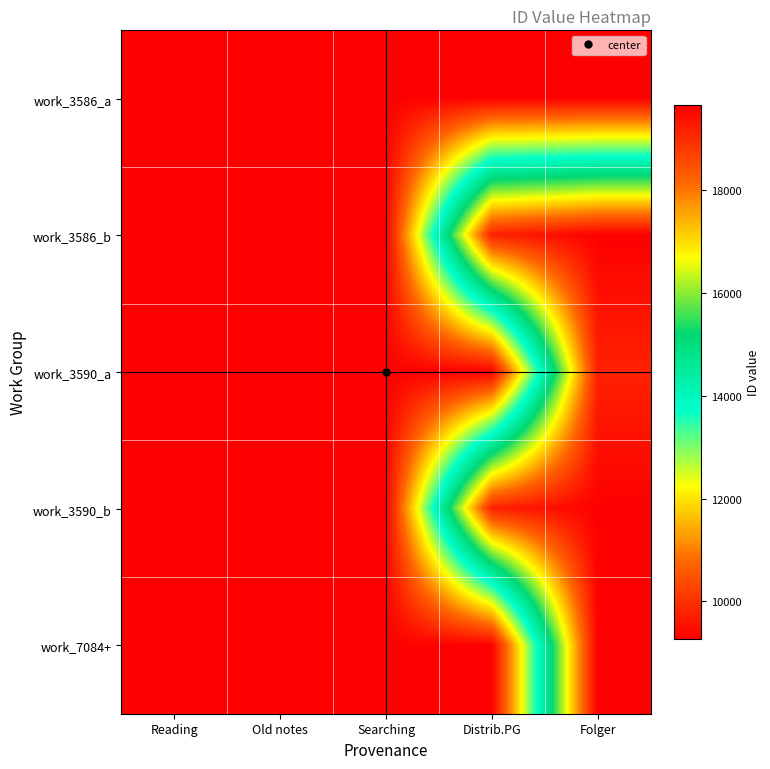

Count the number of data series in this chart.

5